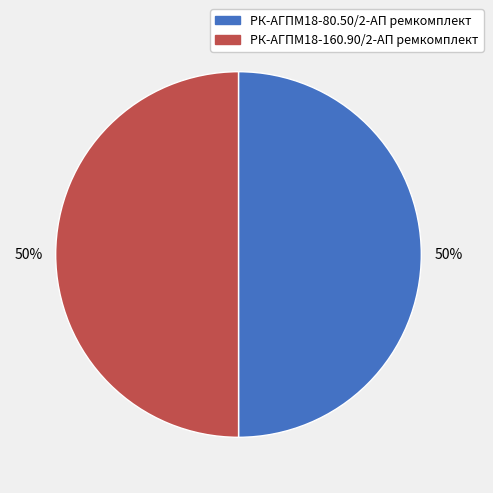

What percentage is the РК-АГПМ18-160.90/2-АП ремкомплект slice, to the nearest percent?

50%